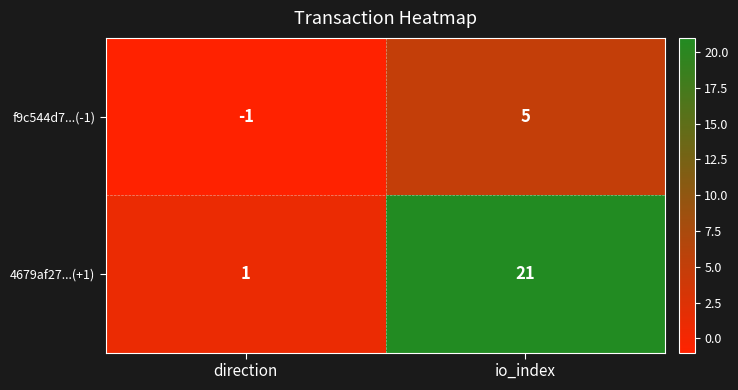

What is the difference between the 4679af27...(+1) values at direction and io_index?

20